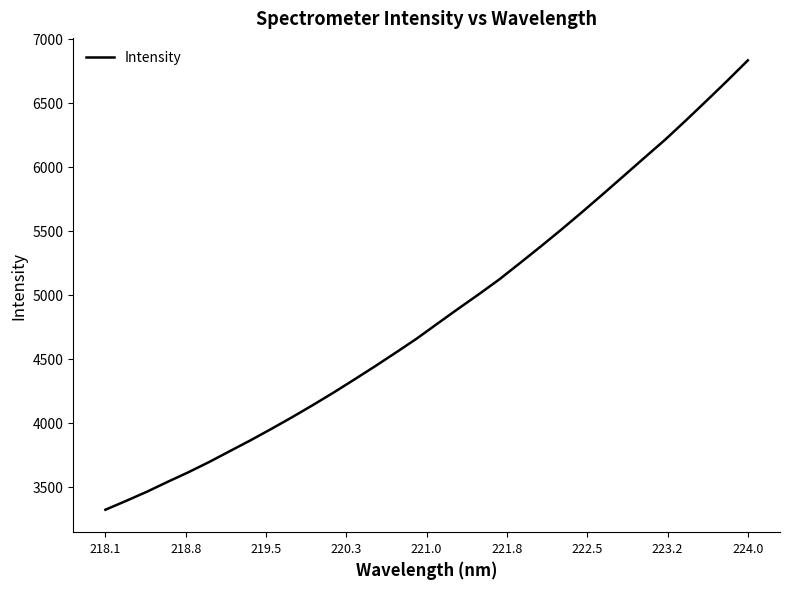

What is the greatest value displayed?

6830.8